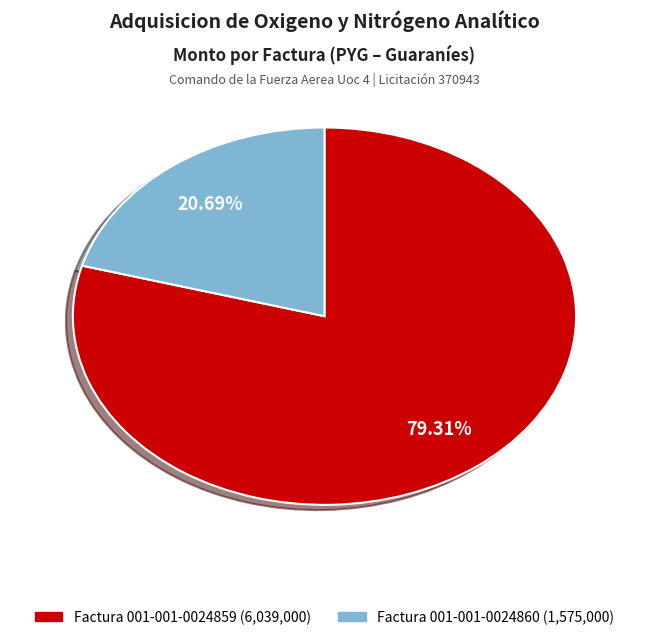

Does Factura 001-001-0024860 represent more than half of the total?

No